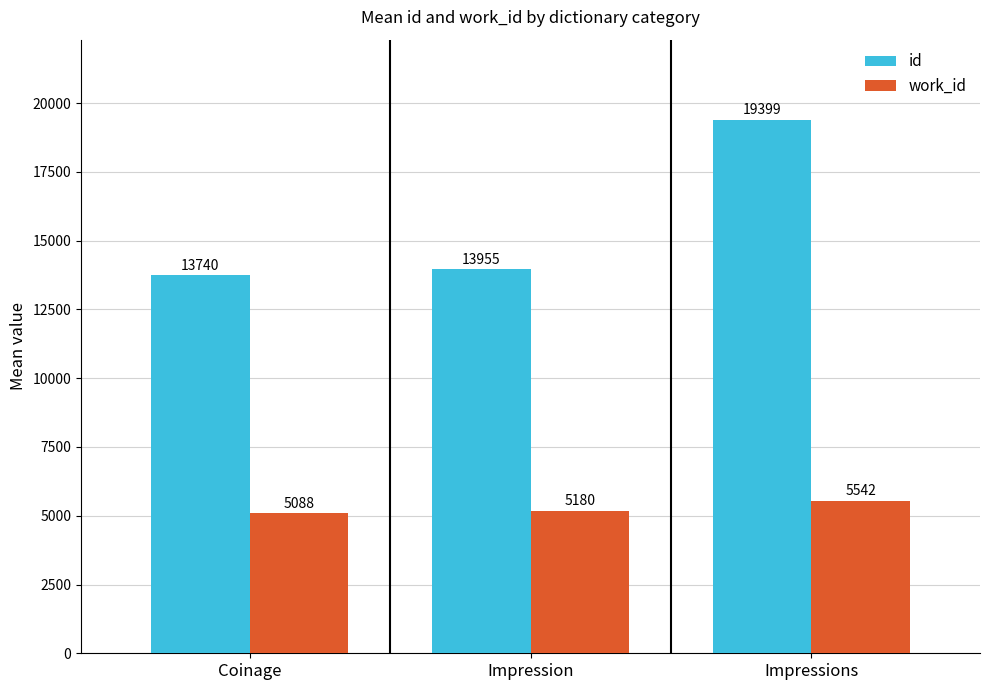

Which category has the lowest value in the id series?

Coinage